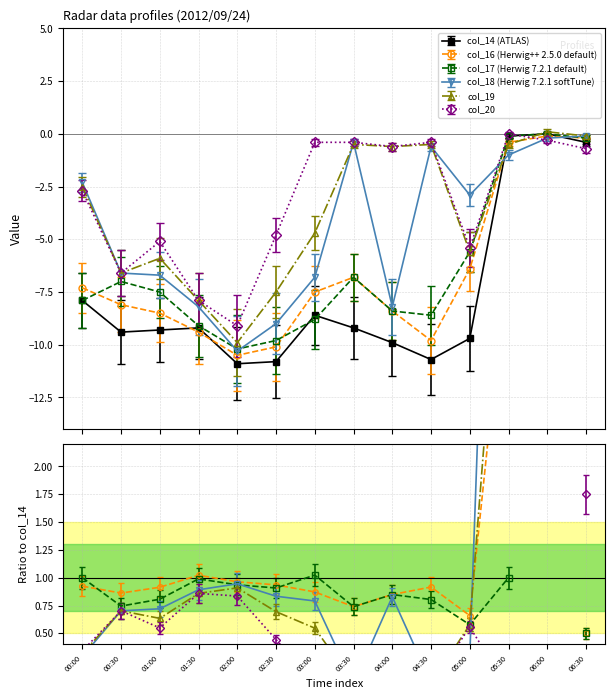

Between 01:00 and 04:00, which series saw the biggest shift?

col_19